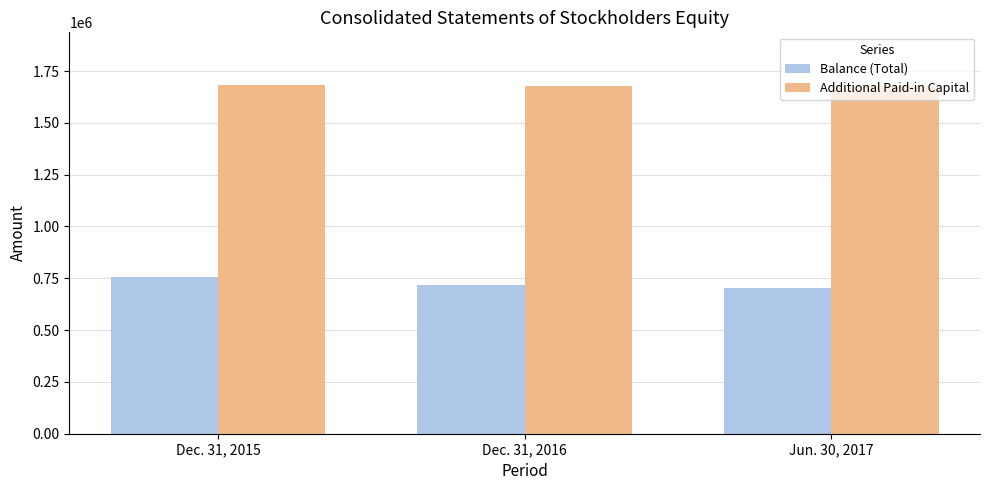

How many bars are there in each group?

2